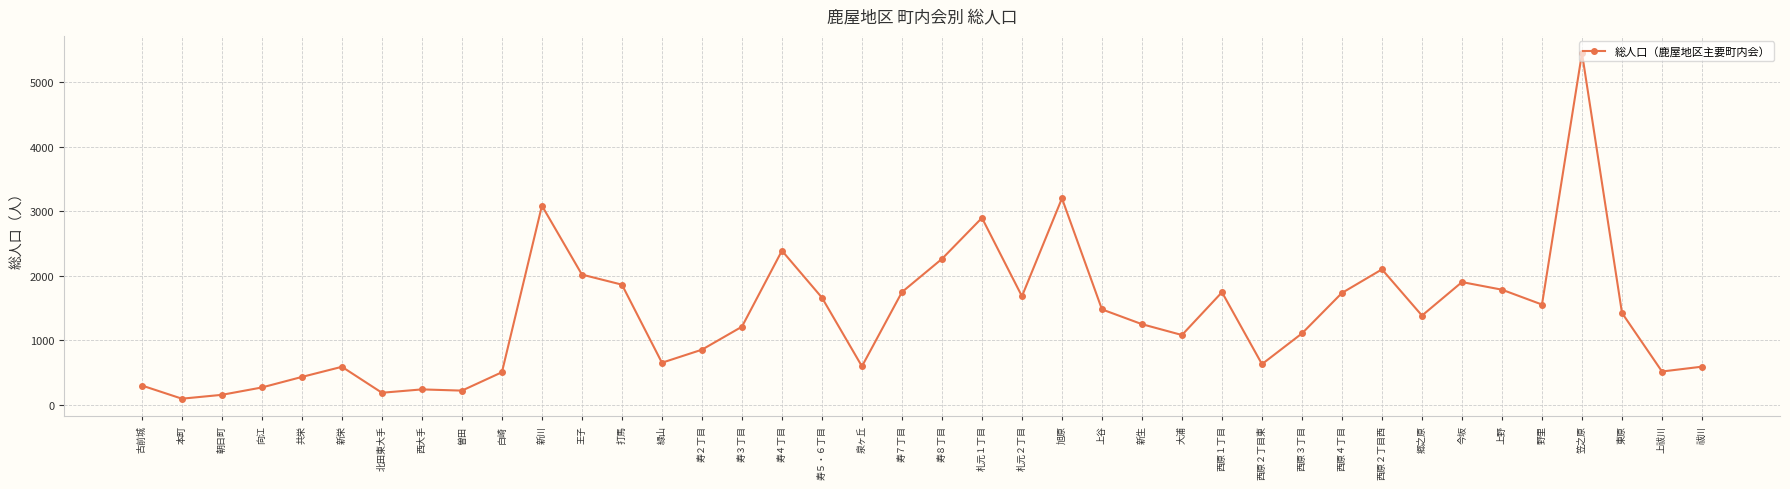

The chart shows a value of 1249 at 新生. True or false?

True